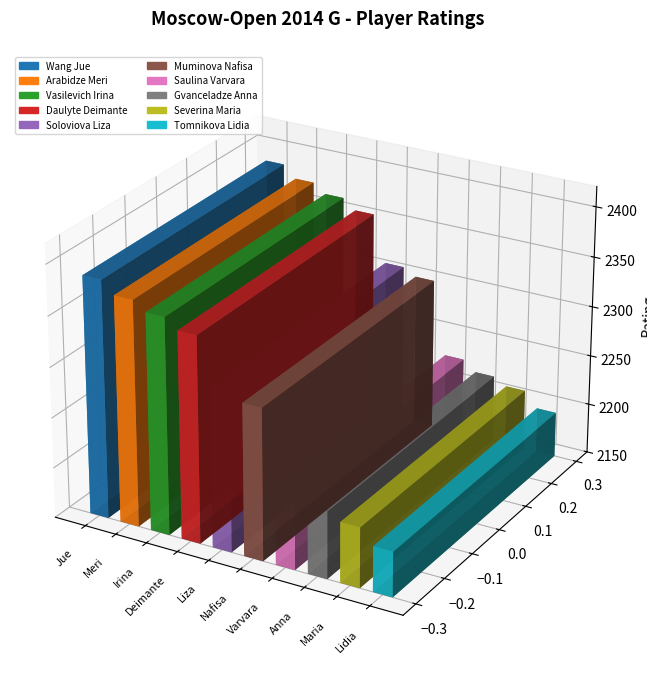

What is the ratio of the value at Saulina Varvara to the value at Gvanceladze Anna?

1.0